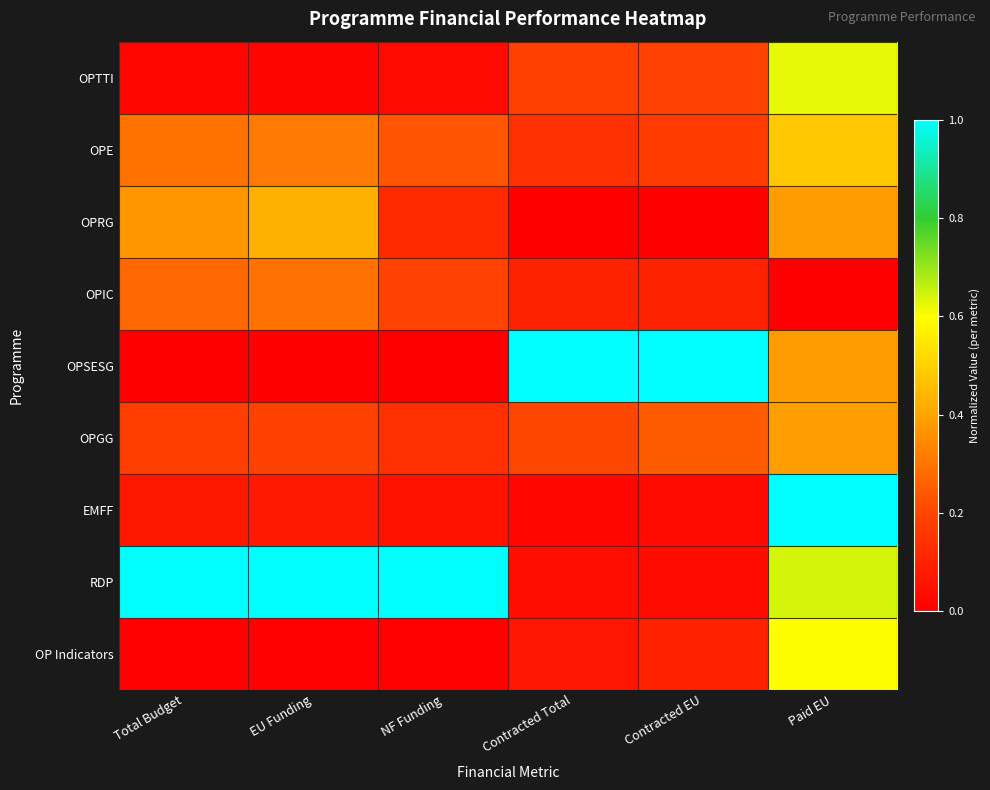

Reading right to left, what are all the values shown in this chart?

OPTTI: Paid EU=0.6	Contracted EU=0.2	Contracted Total=0.2	NF Funding=0.0	EU Funding=0.0	Total Budget=0.0
OPE: Paid EU=0.5	Contracted EU=0.2	Contracted Total=0.1	NF Funding=0.2	EU Funding=0.3	Total Budget=0.3
OPRG: Paid EU=0.4	Contracted EU=0.0	Contracted Total=0.0	NF Funding=0.1	EU Funding=0.4	Total Budget=0.4
OPIC: Paid EU=0.0	Contracted EU=0.1	Contracted Total=0.1	NF Funding=0.2	EU Funding=0.3	Total Budget=0.3
OPSESG: Paid EU=0.4	Contracted EU=1.0	Contracted Total=1.0	NF Funding=0.0	EU Funding=0.0	Total Budget=0.0
OPGG: Paid EU=0.4	Contracted EU=0.2	Contracted Total=0.2	NF Funding=0.1	EU Funding=0.2	Total Budget=0.2
EMFF: Paid EU=1.0	Contracted EU=0.0	Contracted Total=0.0	NF Funding=0.1	EU Funding=0.1	Total Budget=0.1
RDP: Paid EU=0.6	Contracted EU=0.0	Contracted Total=0.0	NF Funding=1.0	EU Funding=1.0	Total Budget=1.0
OP Indicators: Paid EU=0.6	Contracted EU=0.1	Contracted Total=0.1	NF Funding=0.0	EU Funding=0.0	Total Budget=0.0